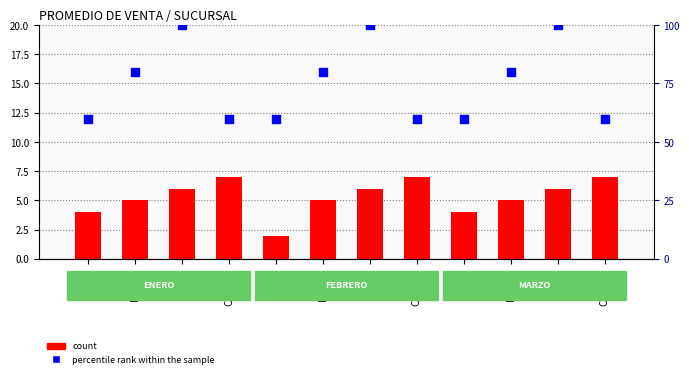

Is the value of percentile rank within the sample at CARLOS greater than the value of count at KARLA?

Yes